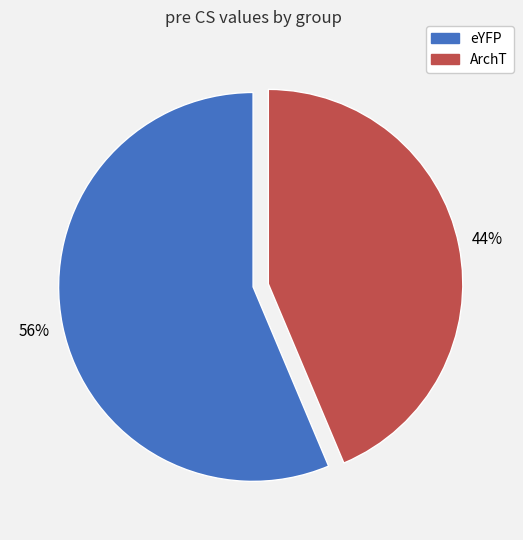

What is the ratio of the value at ArchT to the value at eYFP?

0.8